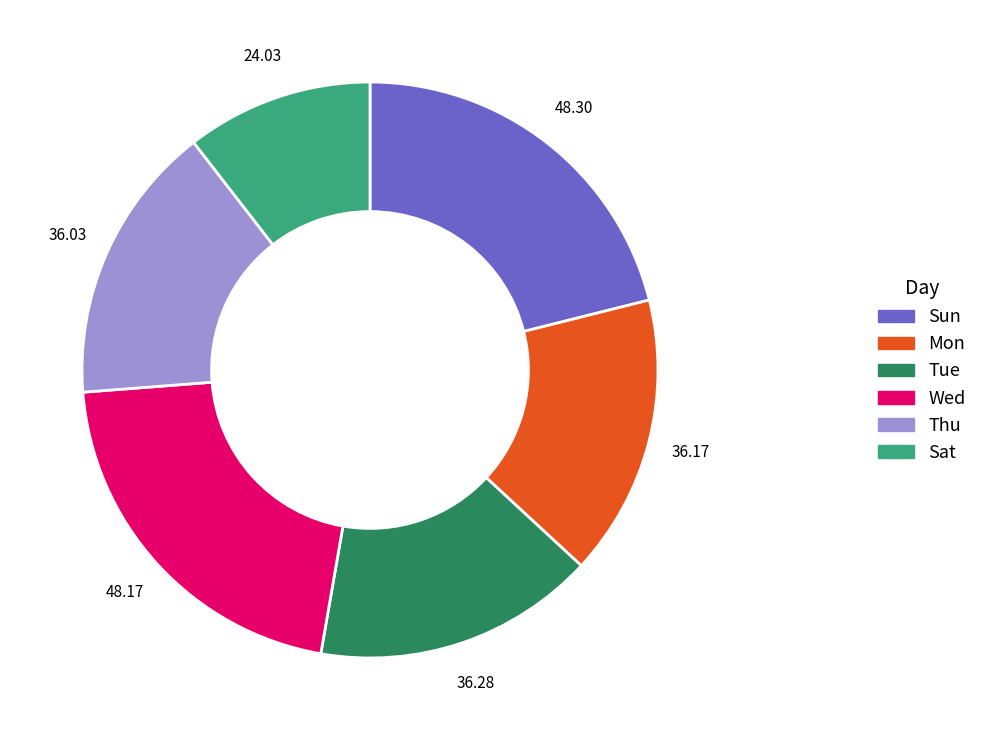

Which slice is the smallest?

Sat